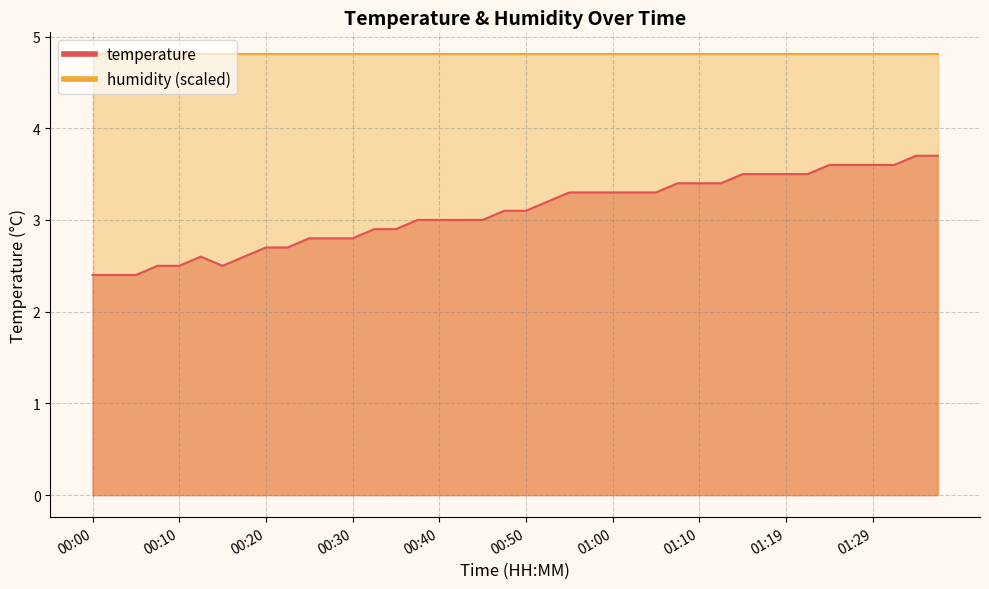

What is the average value?

3.1